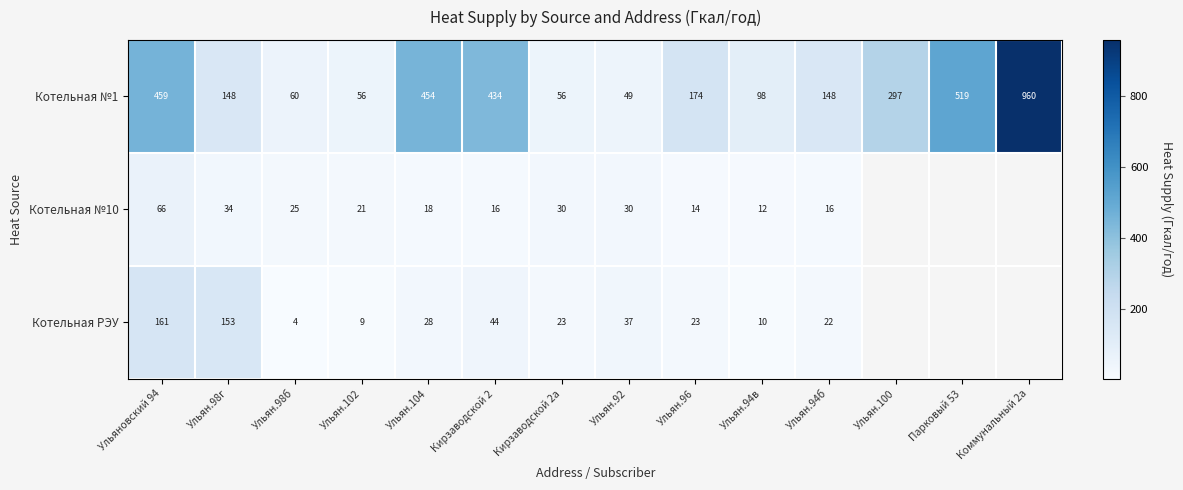

What is the lowest value of the Котельная №10 series?

11.9